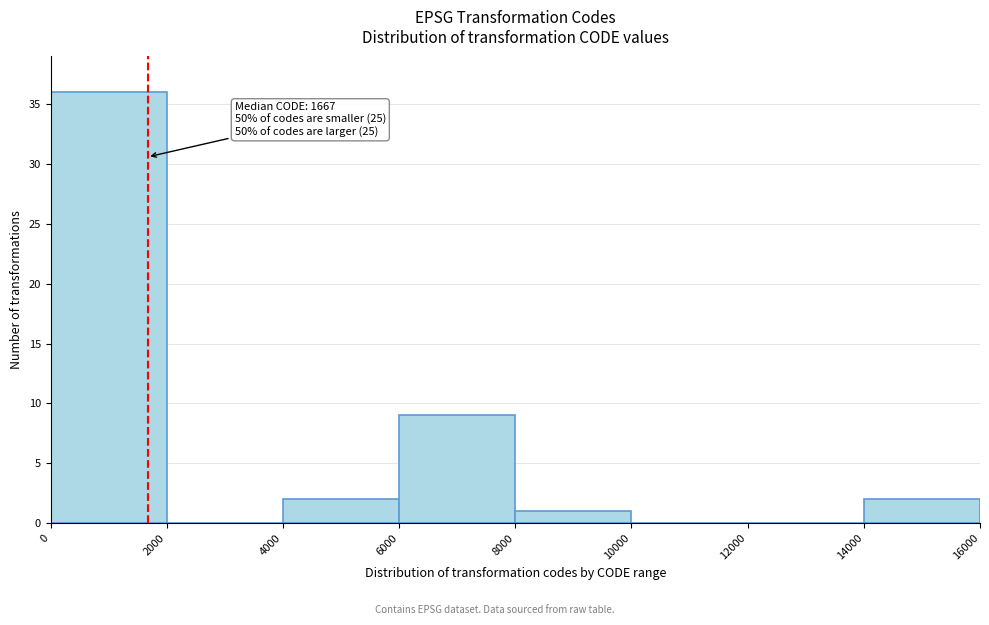

Over which range of the x-axis is the bar tallest?

0 to 2000